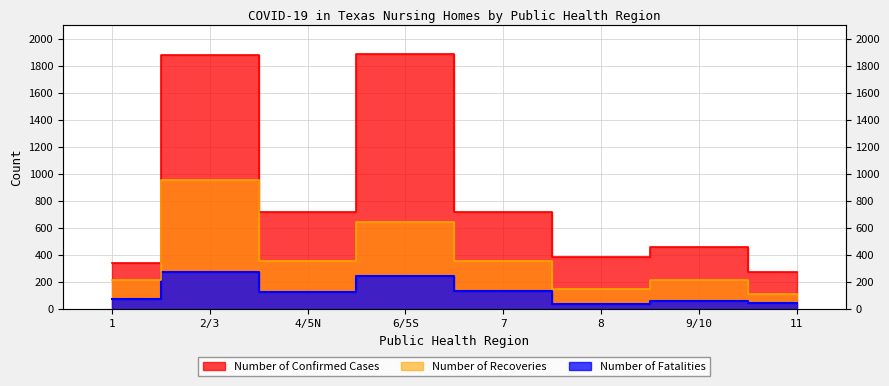

At which label does Number of Fatalities first exceed 128?

2/3